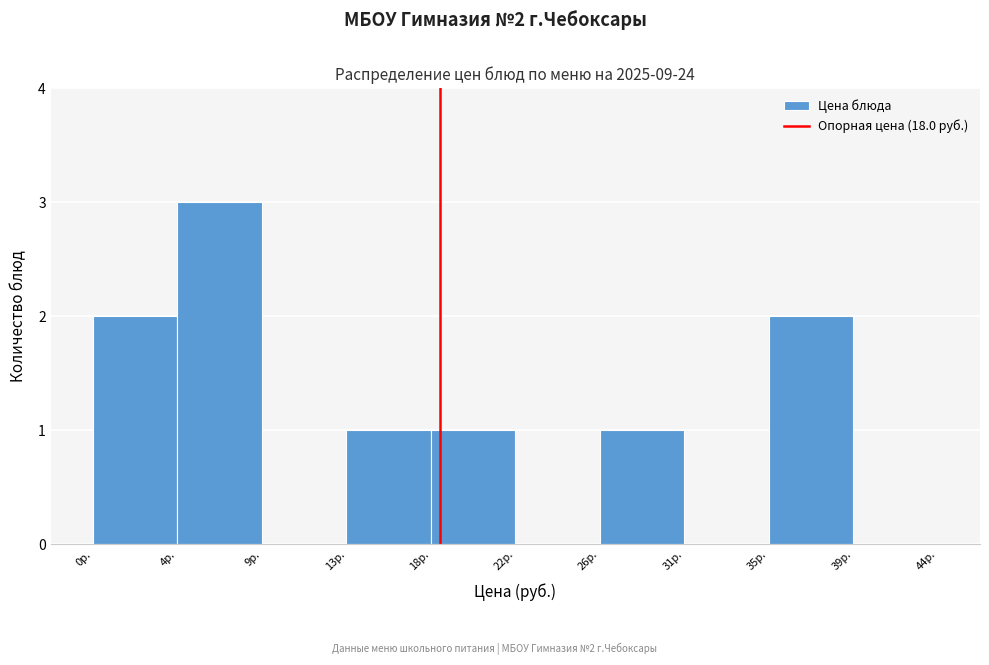

Reading left to right, transcribe all the data shown in this chart.

0р.=2	4р.=3	9р.=0	13р.=1	18р.=1	22р.=0	26р.=1	31р.=0	35р.=2	39р.=0